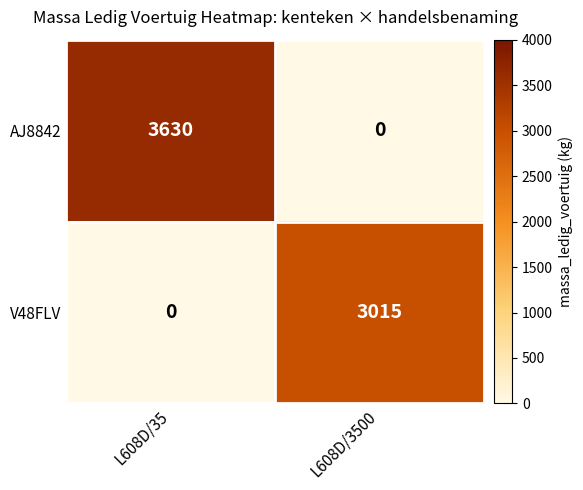

What is the greatest value displayed?

3630